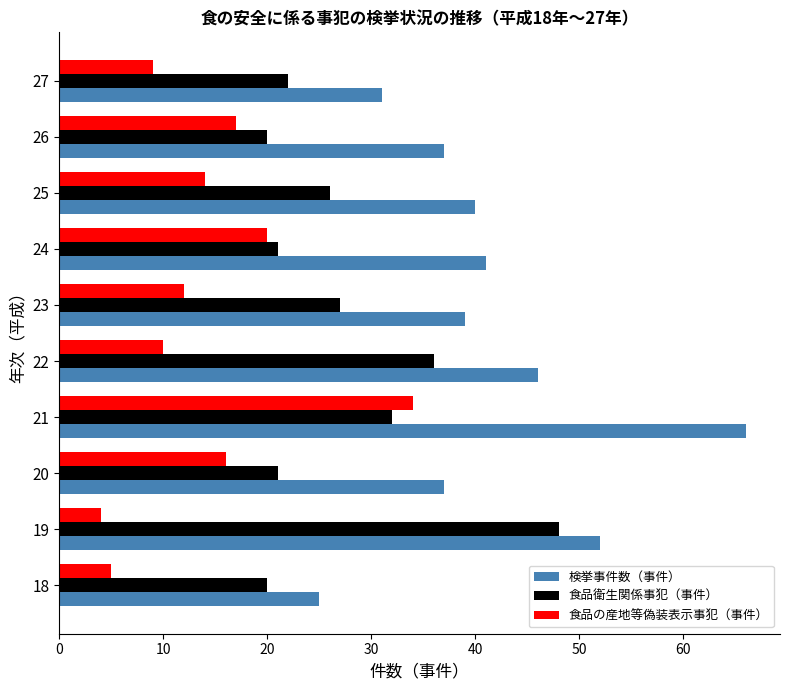

At how many categories does at least one series exceed 29?

9